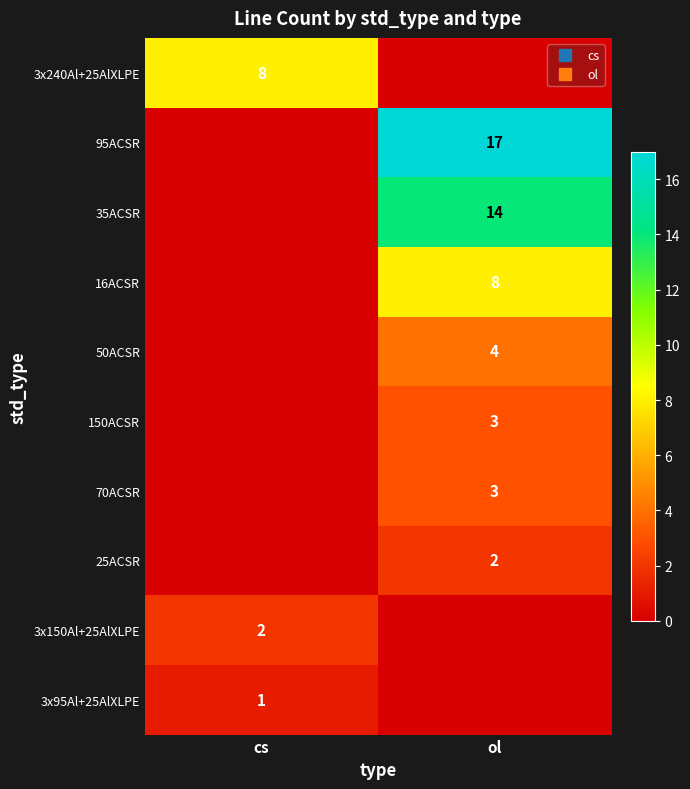

Is it true that 150ACSR equals 1 at ol?

False